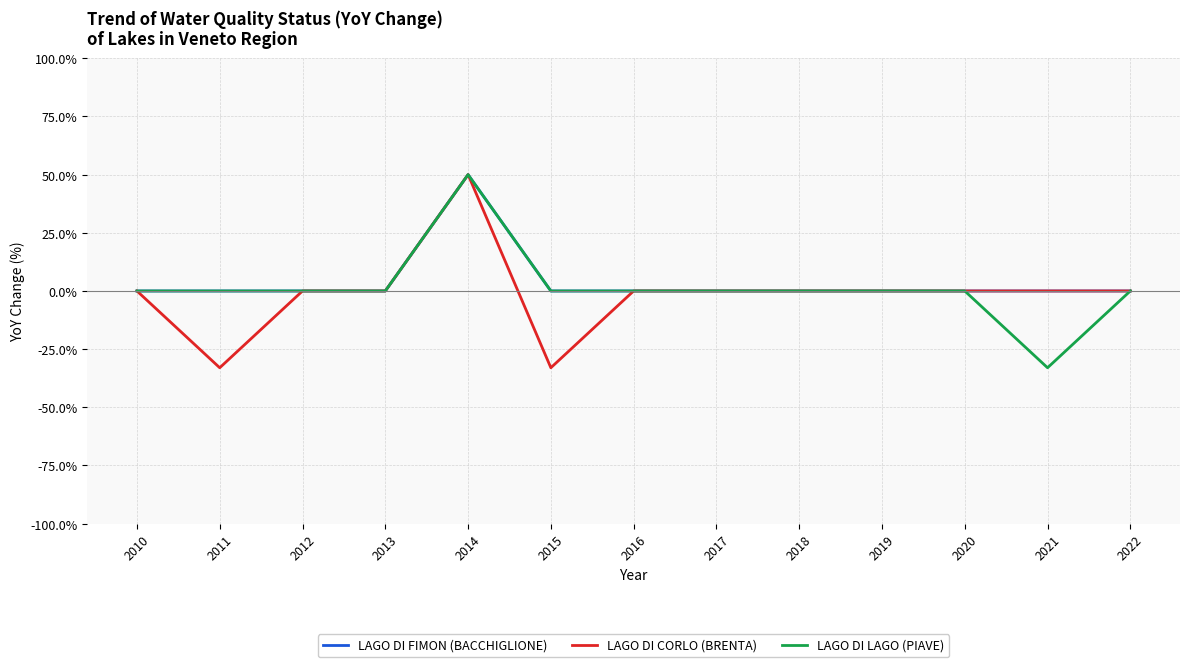

Is it true that LAGO DI CORLO (BRENTA) equals 87 at 2014?

False